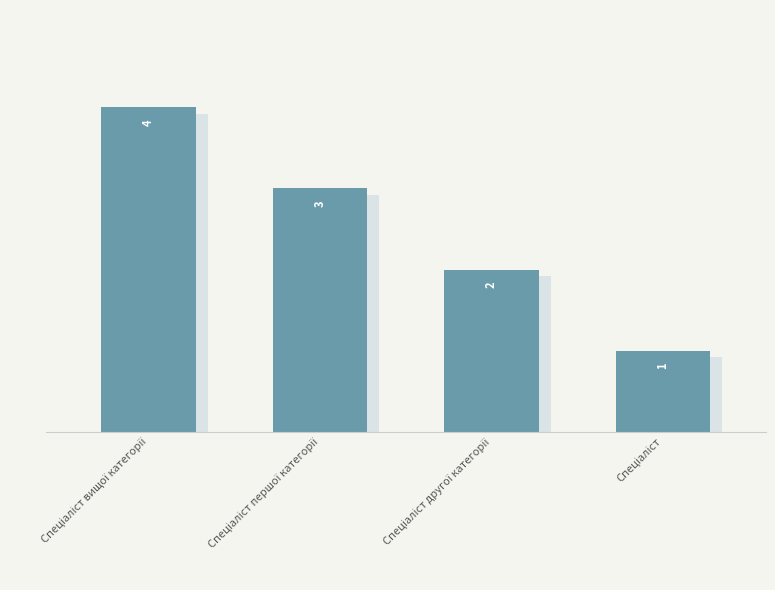

Reading left to right, transcribe all the data shown in this chart.

4	3	2	1